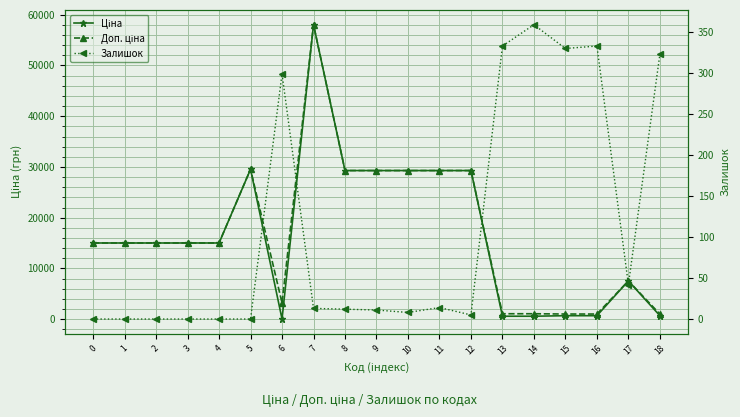

True or false: Доп. ціна has a value of 1483.1 at 16.

False